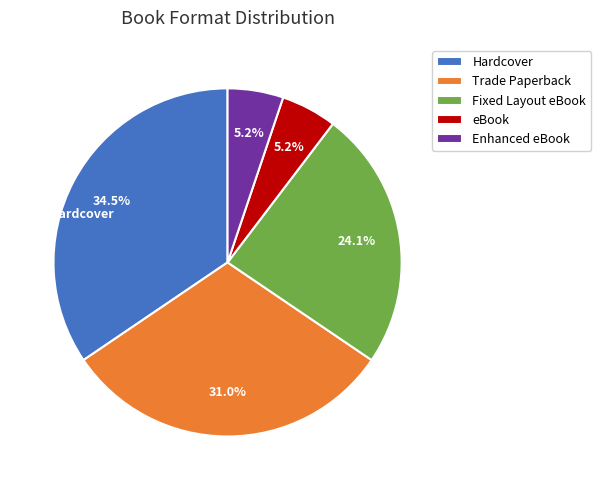

How many segments does this pie chart have?

5